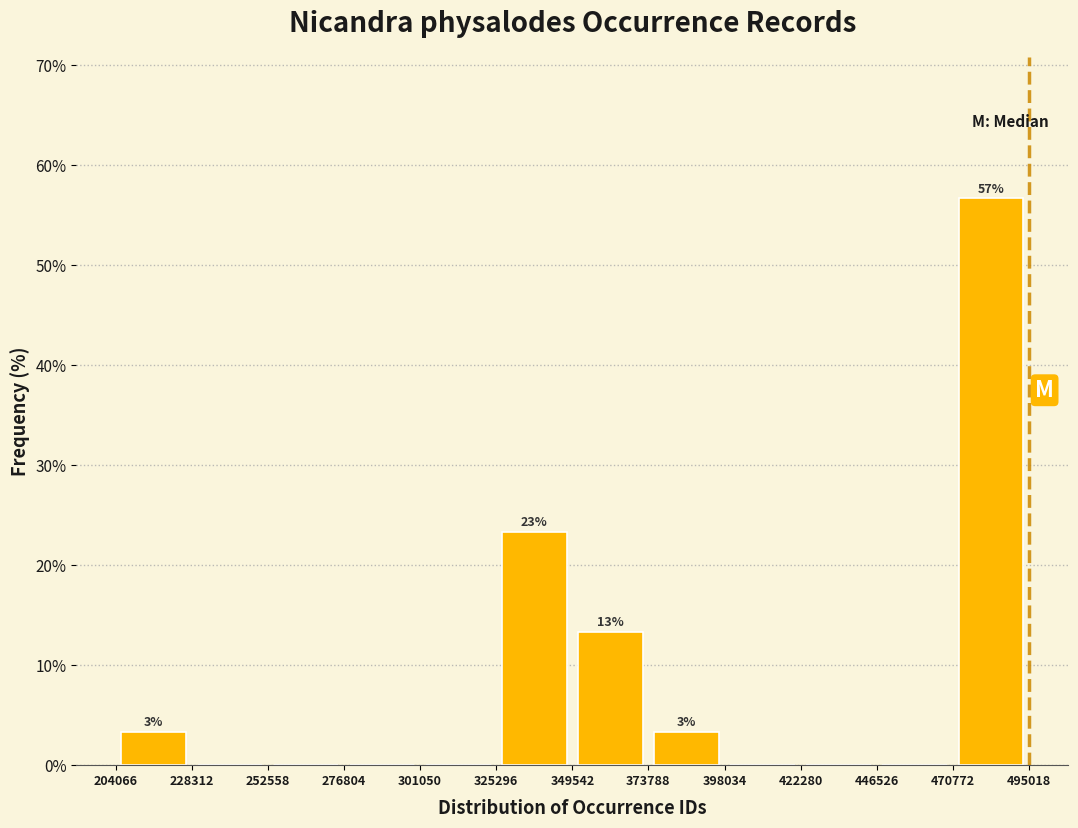

Which range on the x-axis has the tallest bar?

470772 to 495018